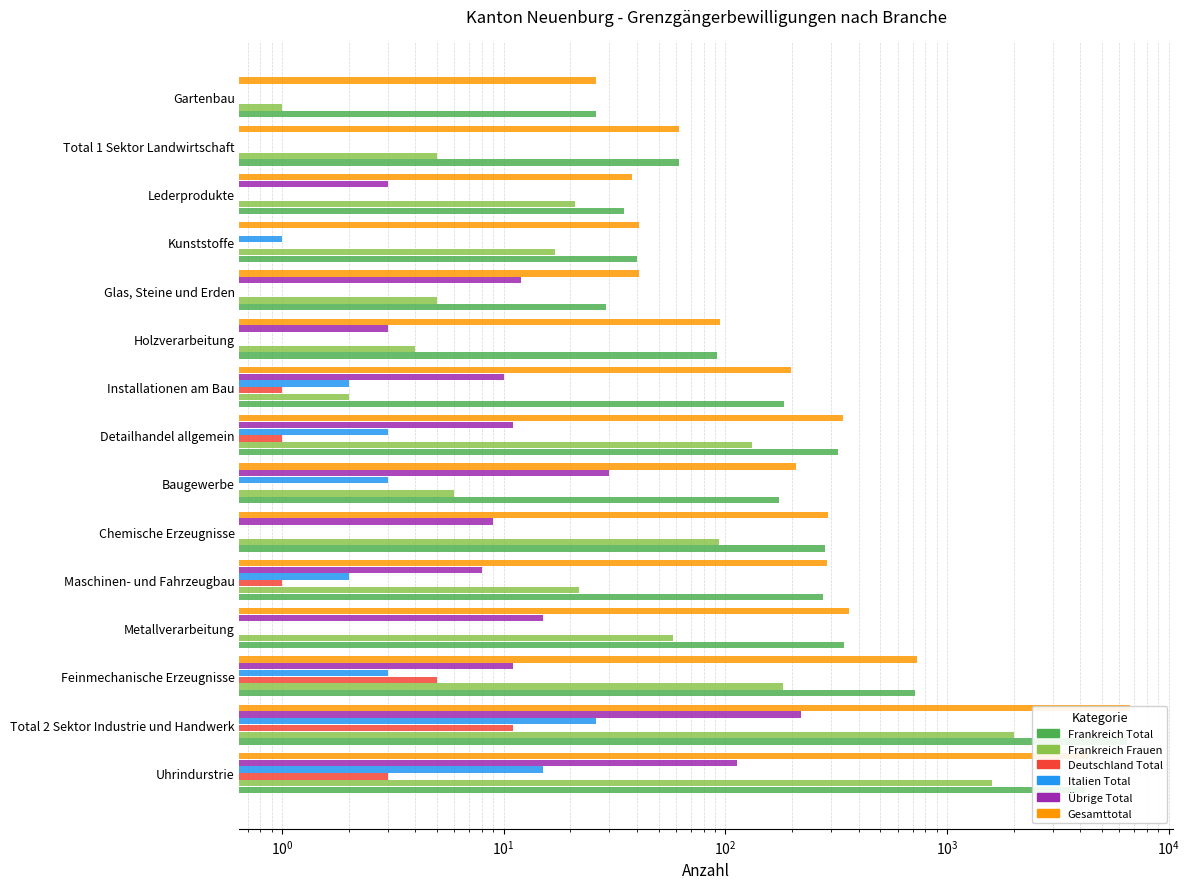

What is the lowest value of the Frankreich Frauen series?

1